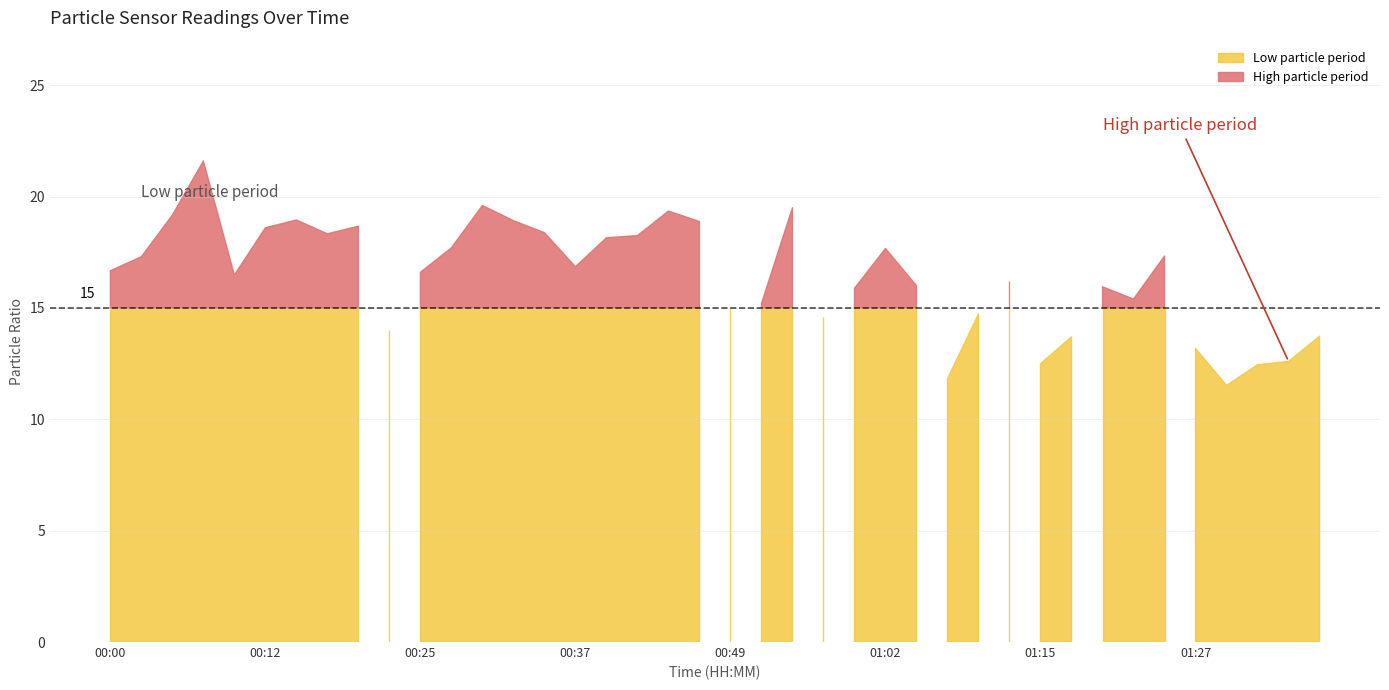

In SDS_P1, how many points are lower than both neighbors (excluding endpoints)?

10